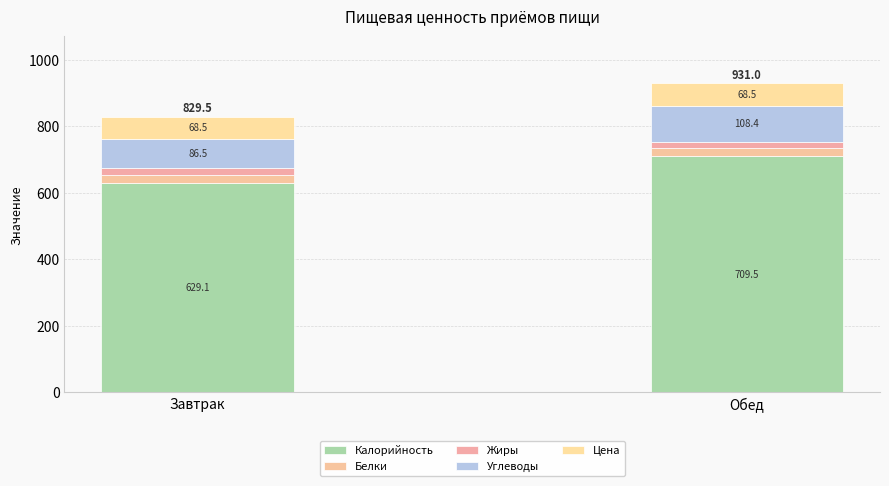

How many categories are shown in the chart?

2